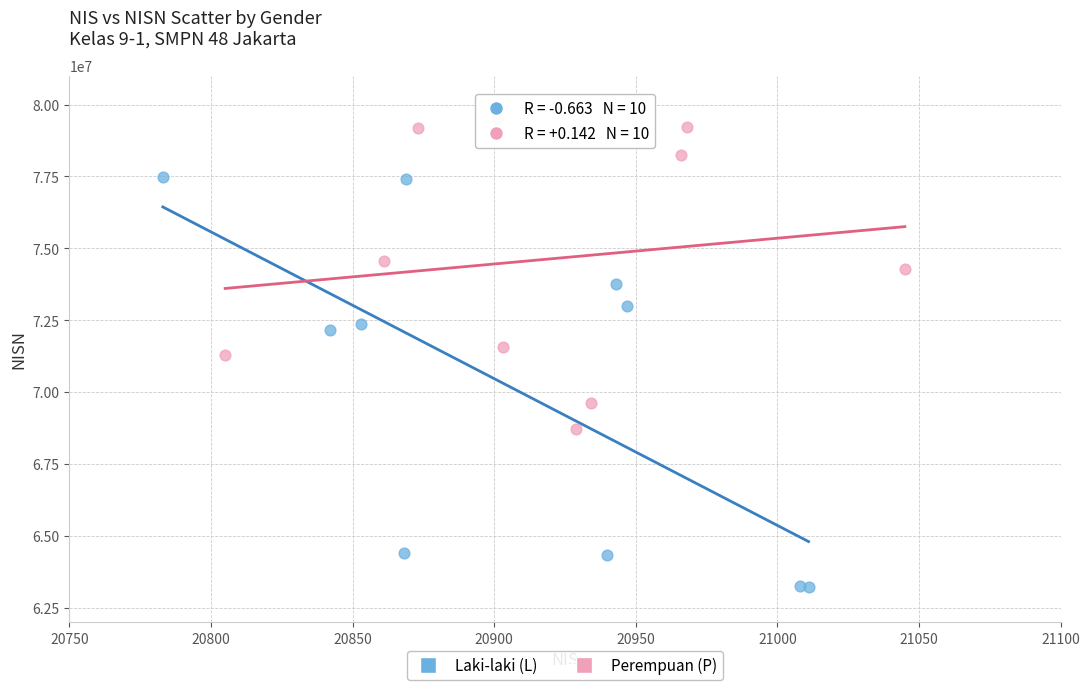

Which series reaches the minimum Y coordinate?

Laki-laki (L)